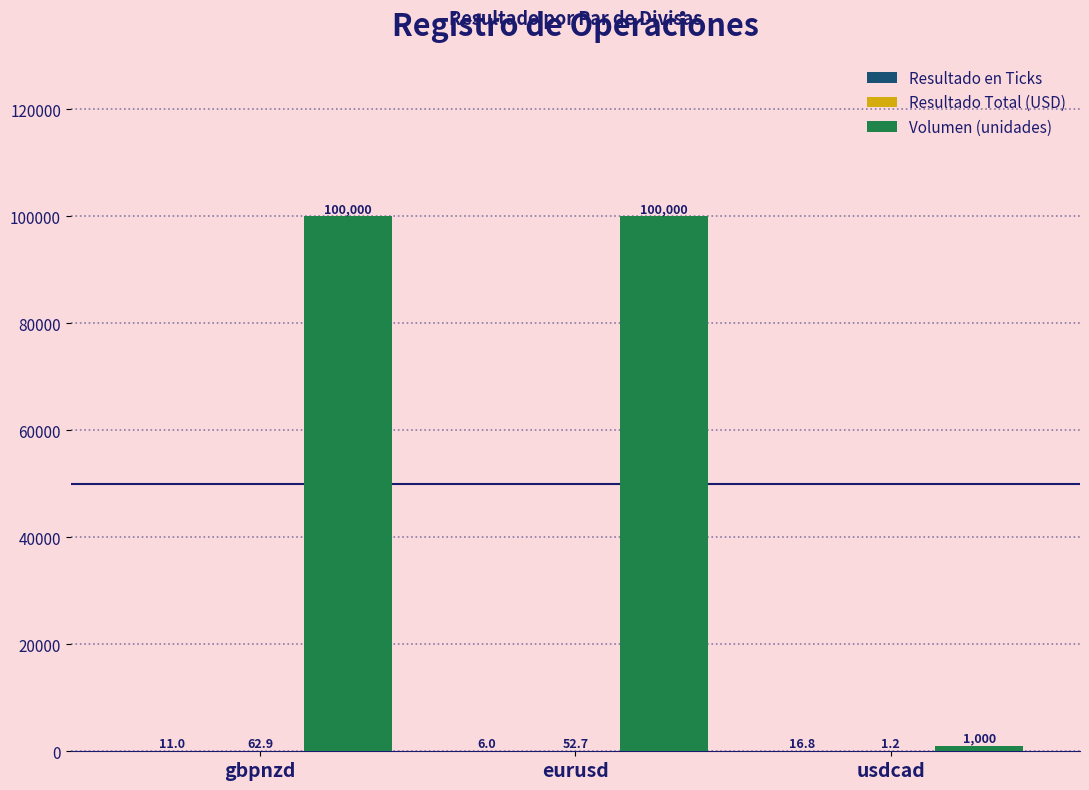

True or false: Volumen (unidades) has a value of 100000.0 at gbpnzd.

True